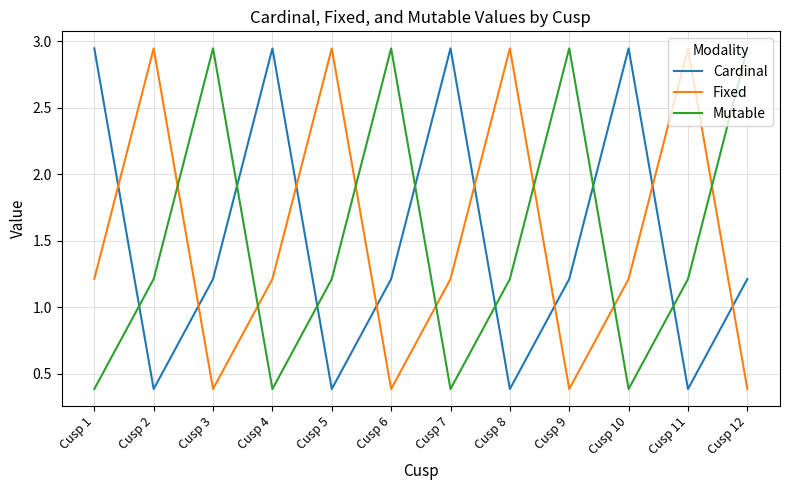

True or false: Fixed has a value of 1.7 at Cusp 10.

False